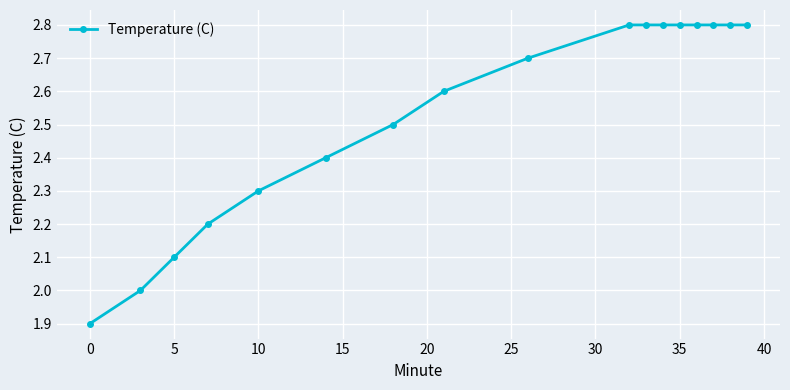

What is the value of the 17th point from the left?

2.8